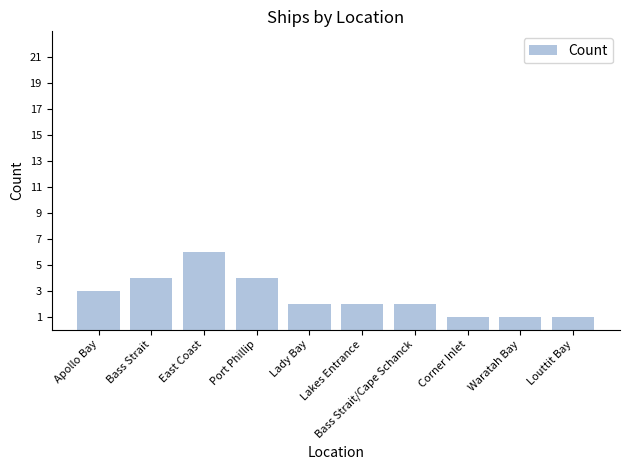

What is the value of the 8th bar from the left?

1